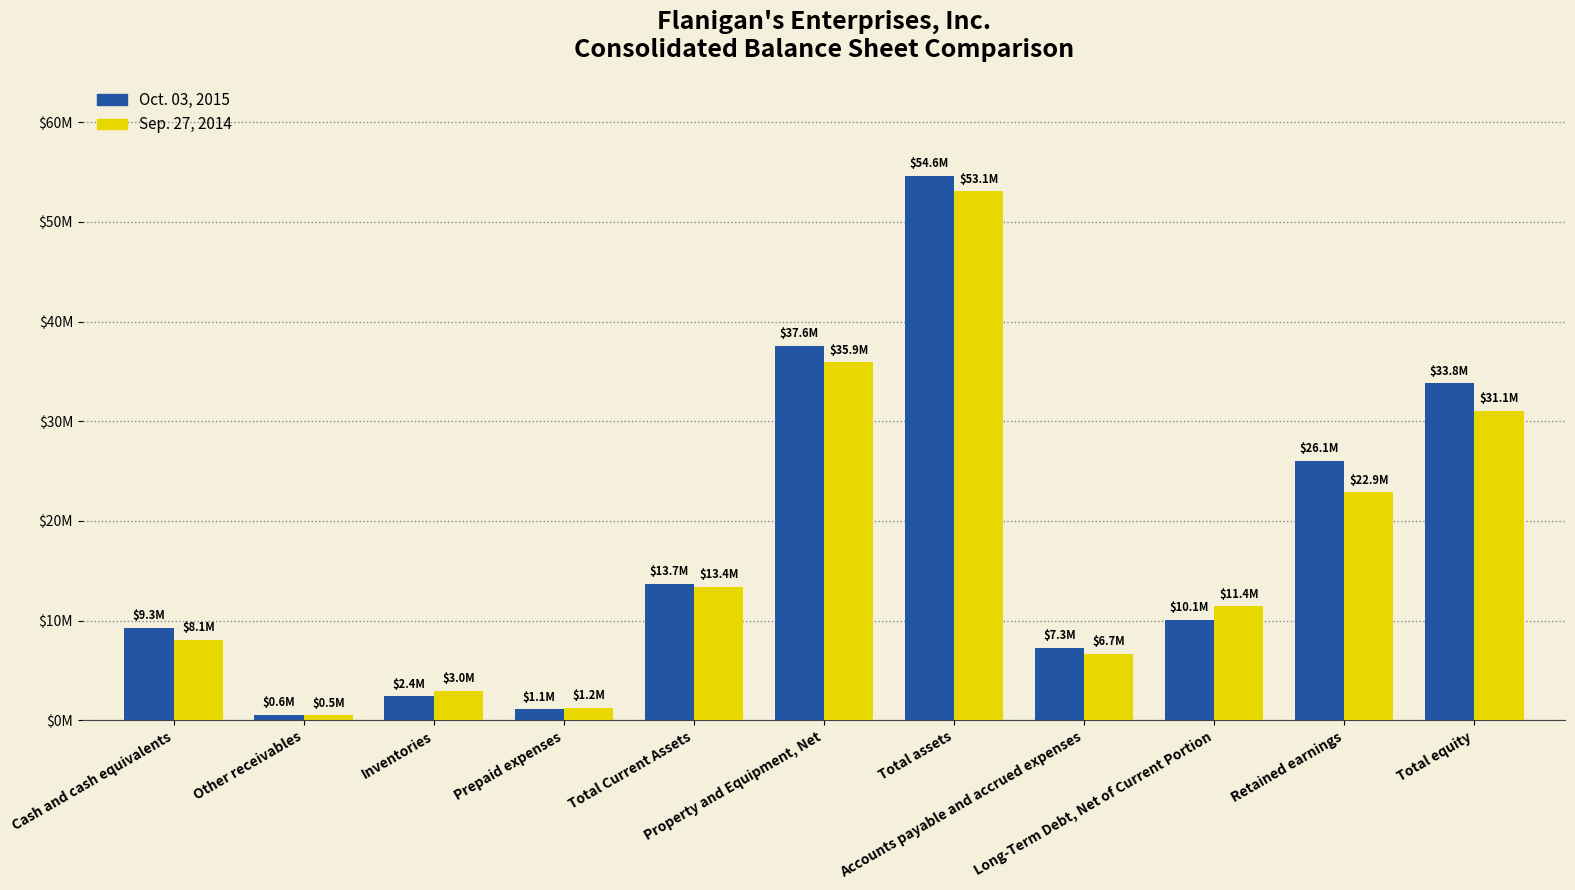

List the series in order of their peak value, highest first.

Oct. 03, 2015, Sep. 27, 2014